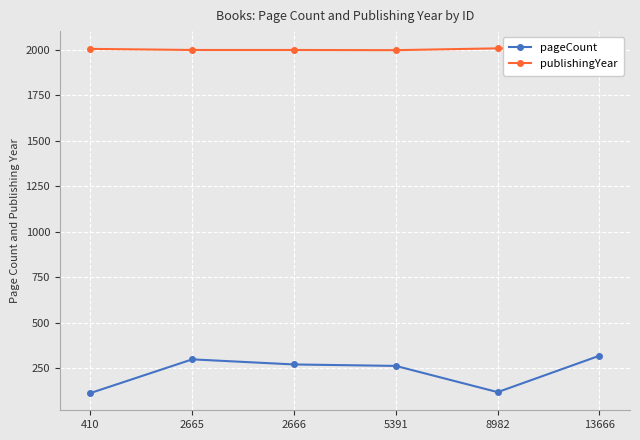

How many data points does each series have?

6